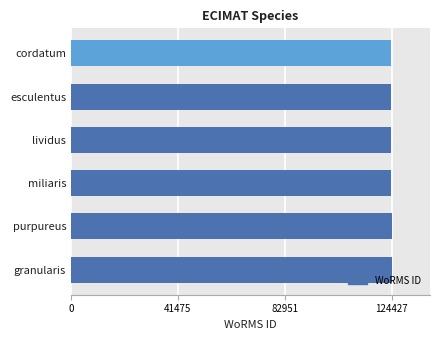

Is it true that the value at miliaris is 66781?

False